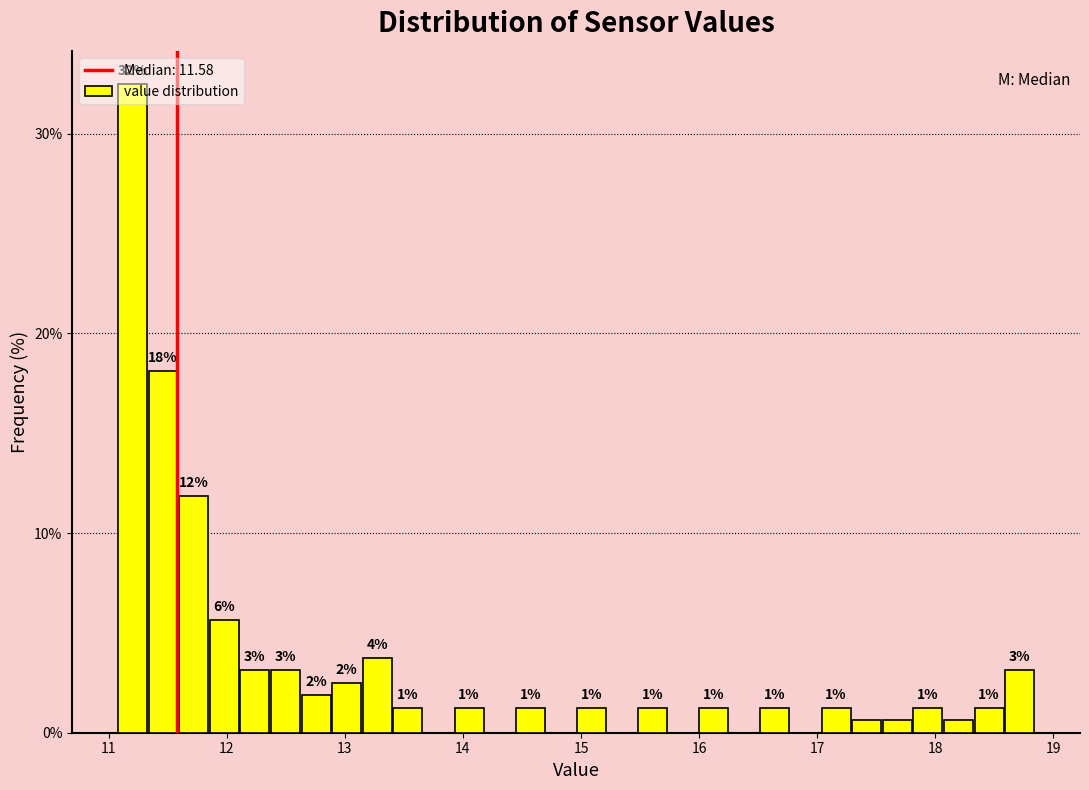

Read against the x-axis, roughly where is the centre of the tallest bar?

11.2